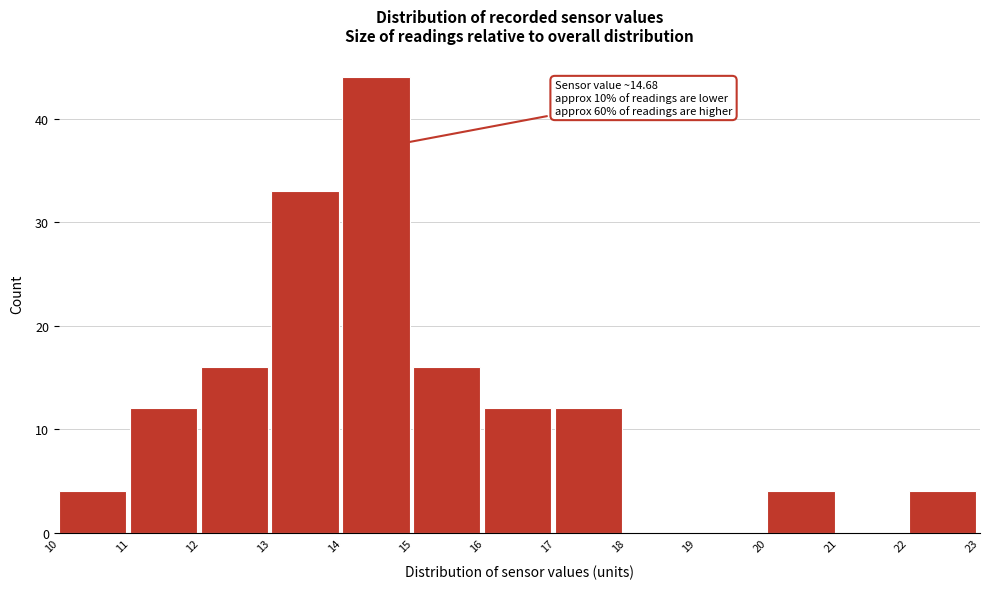

Which range on the x-axis has the tallest bar?

14 to 15